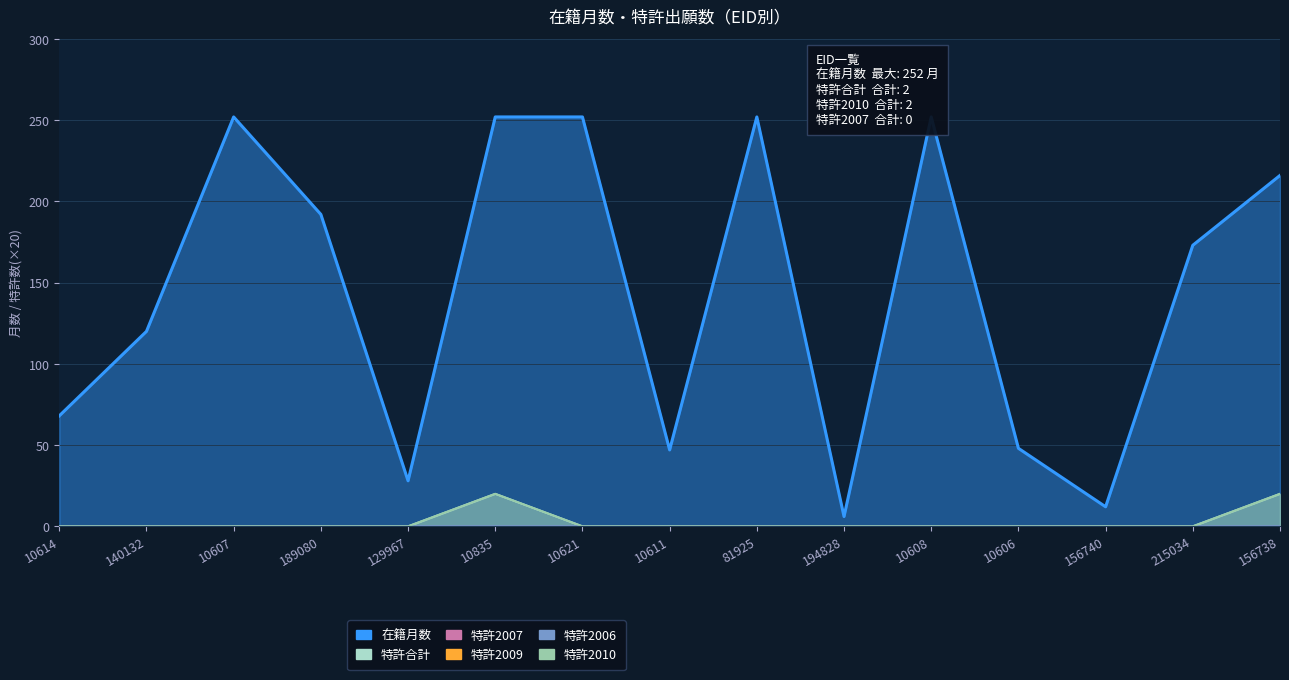

The 在籍月数 series shows 378 at 81925. True or false?

False